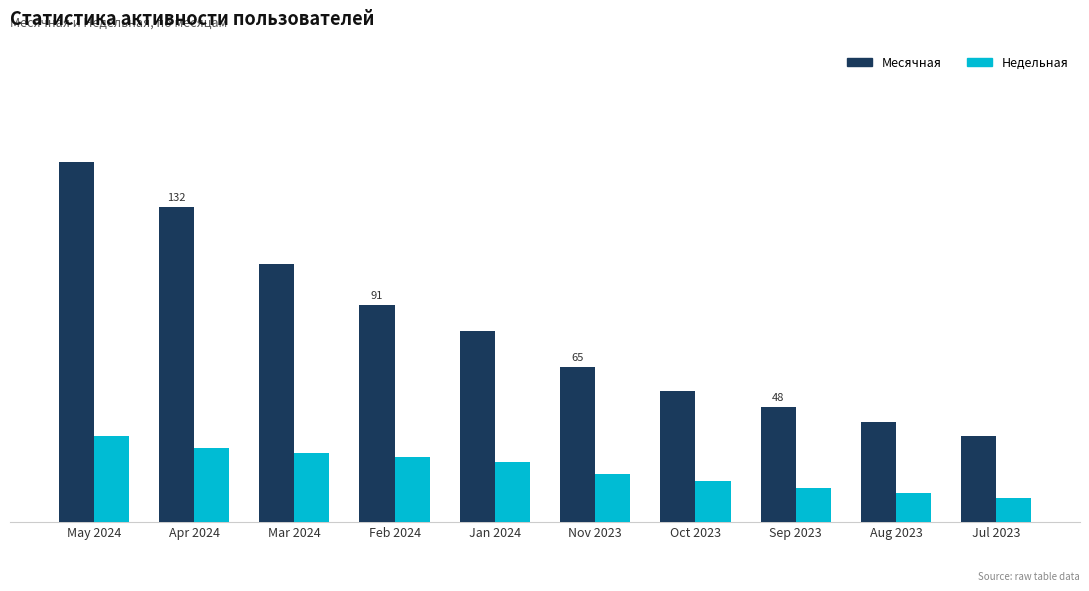

At Jan 2024, list the series in order from largest to smallest.

Месячная, Недельная